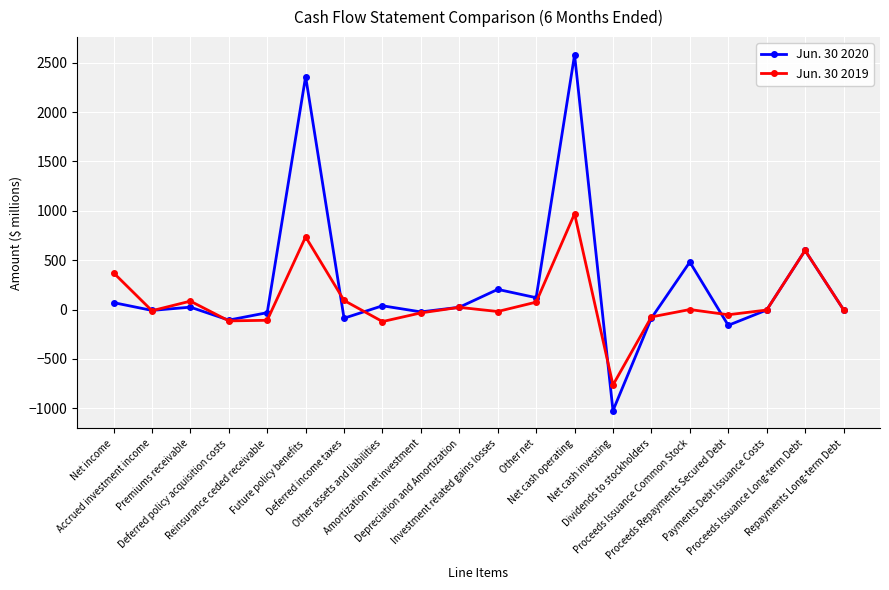

What is the greatest value displayed?

2579